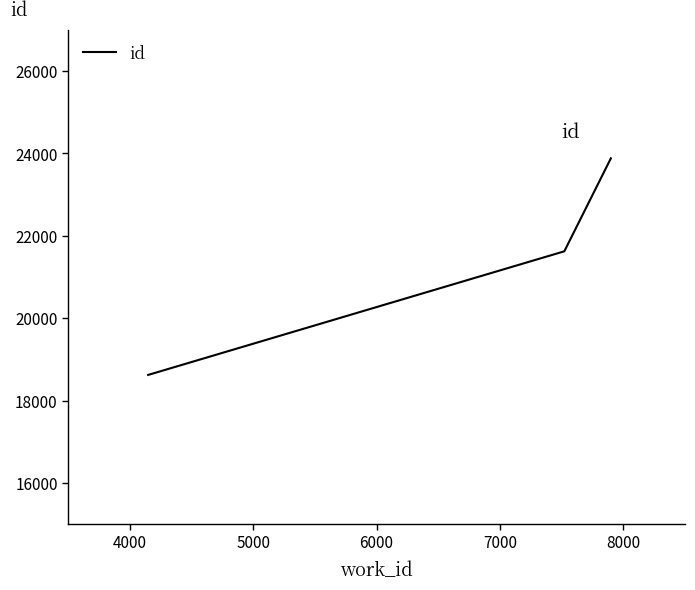

What is the maximum value shown in the chart?

23879